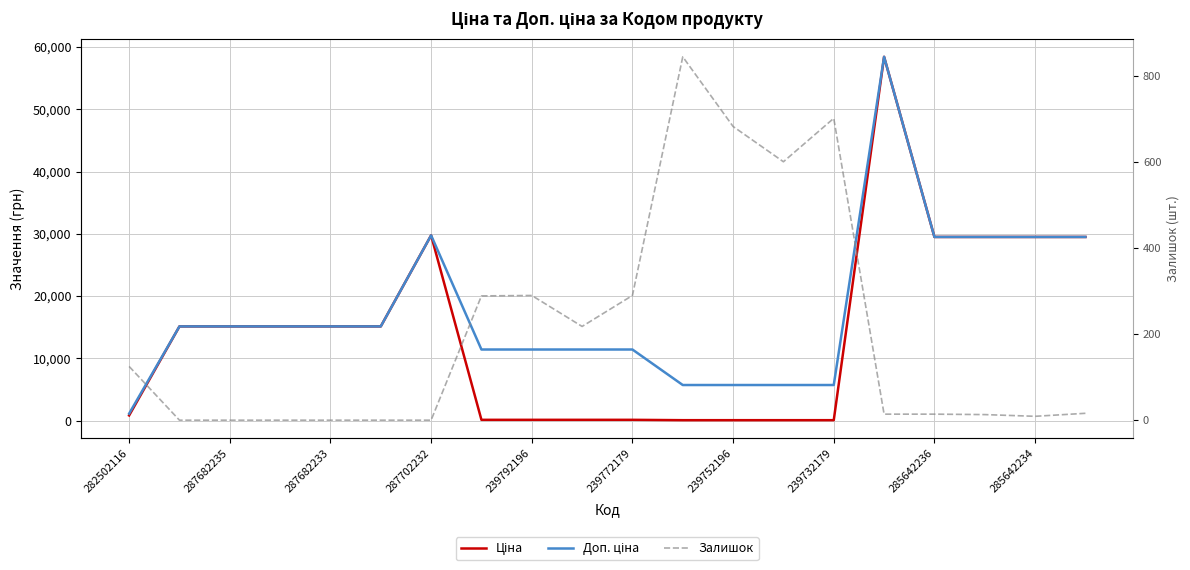

Which category has the lowest value across all series?

287682235